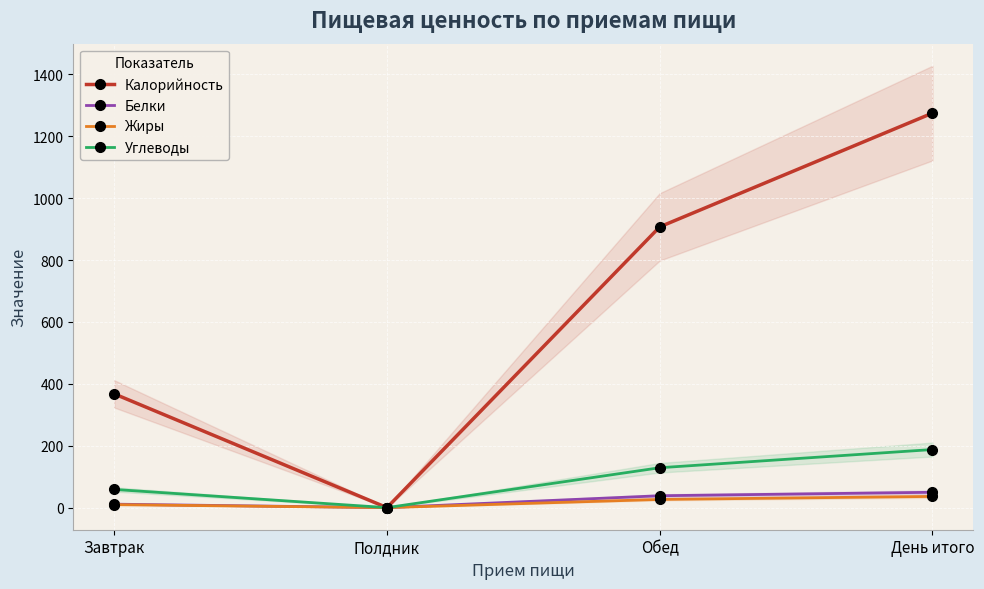

How many values in the Калорийность series are below 907?

2